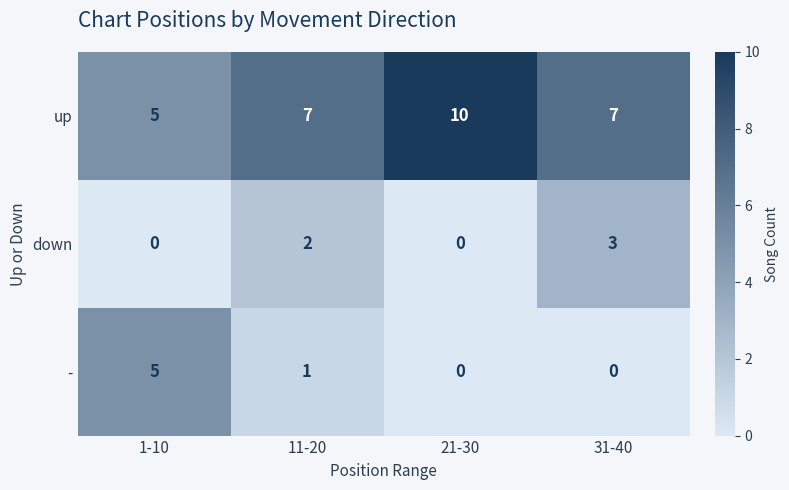

The - series shows 5 at 1-10. True or false?

True